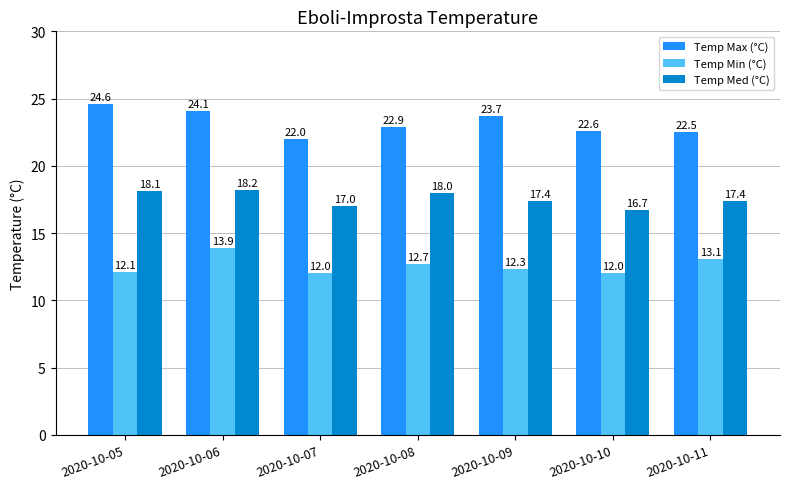

List the series in order of their peak value, highest first.

Temp Max (°C), Temp Med (°C), Temp Min (°C)